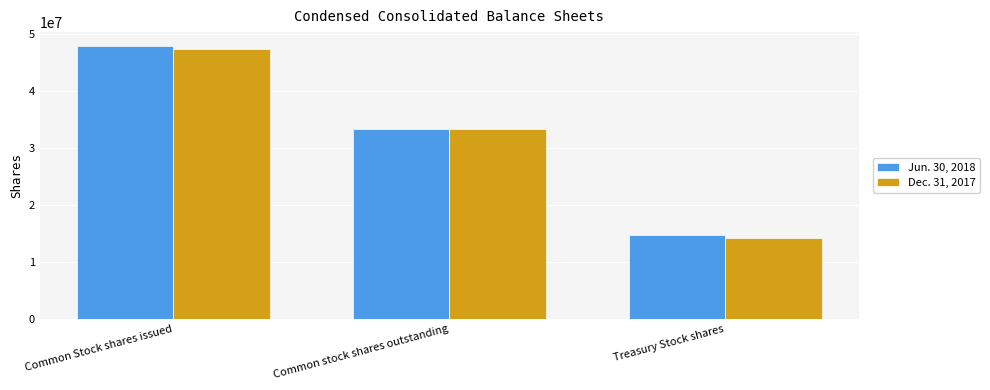

Reading right to left, extract all data points from this chart.

Jun. 30, 2018: 14692064	33228199	47920263
Dec. 31, 2017: 14121280	33249665	47370945